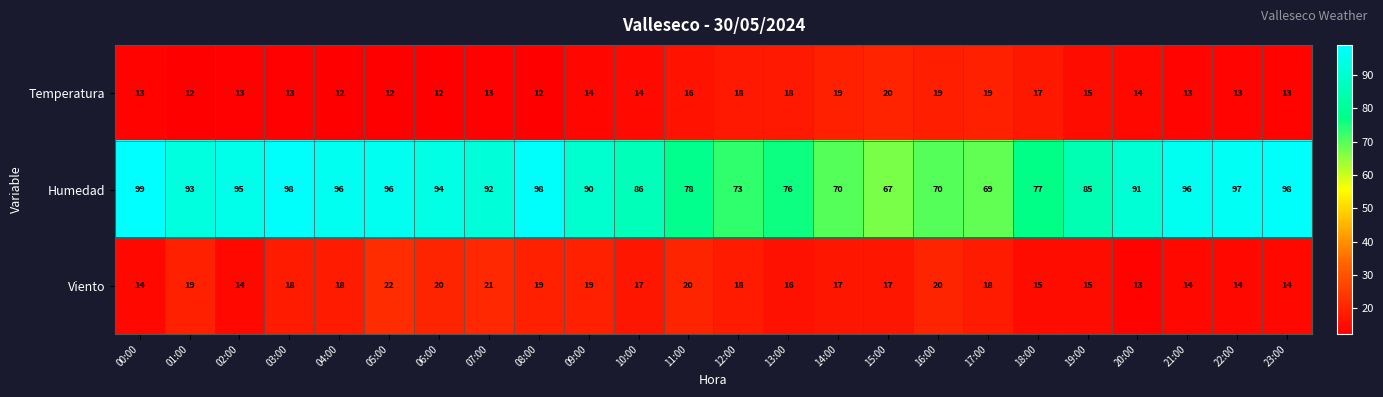

At which category is the sum across all series the highest?

05:00